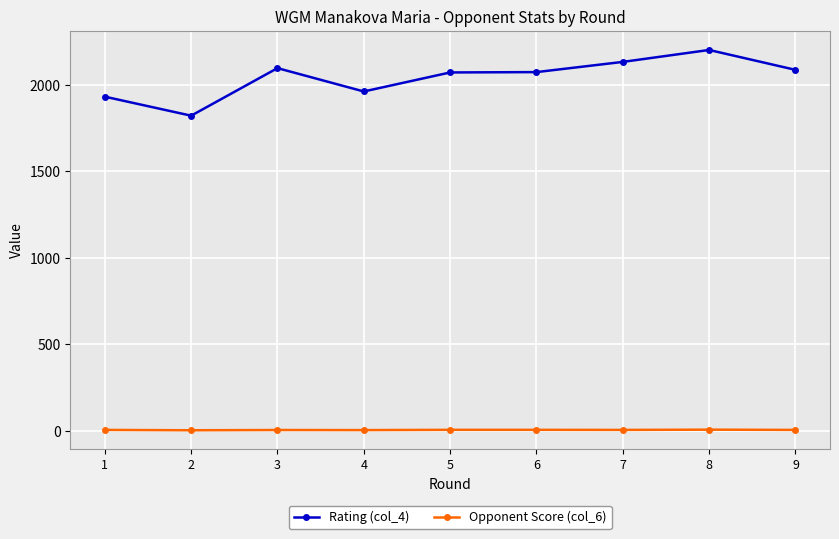

At which category is the sum across all series the highest?

8